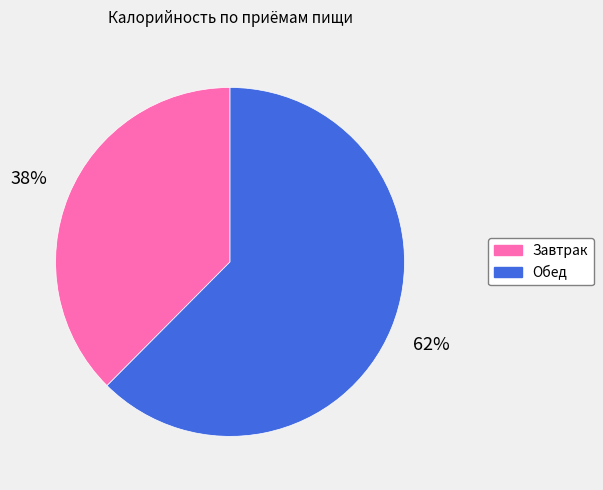

To the nearest percent, what is the average slice percentage?

50%